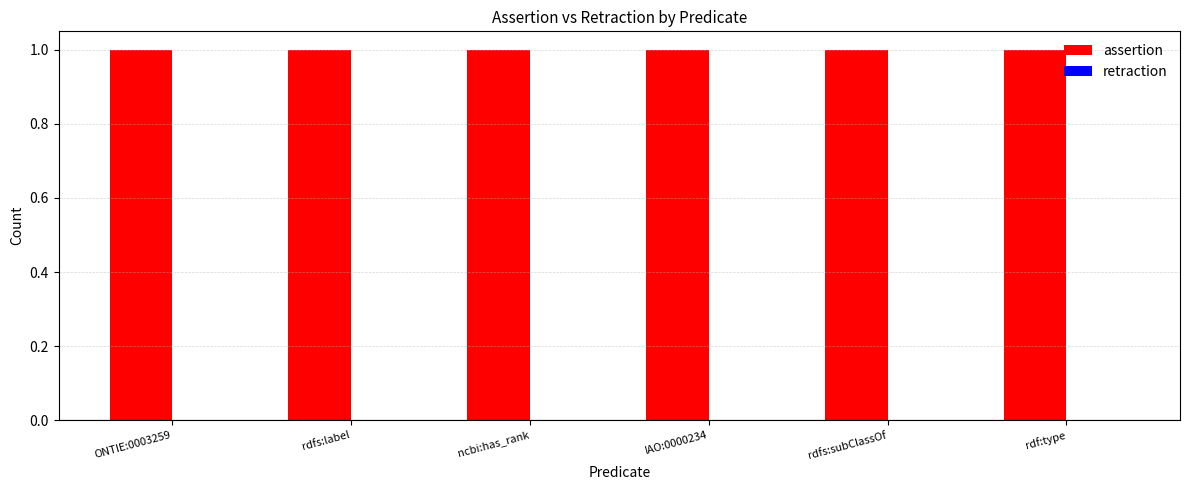

What are all the series names shown in the legend?

assertion, retraction